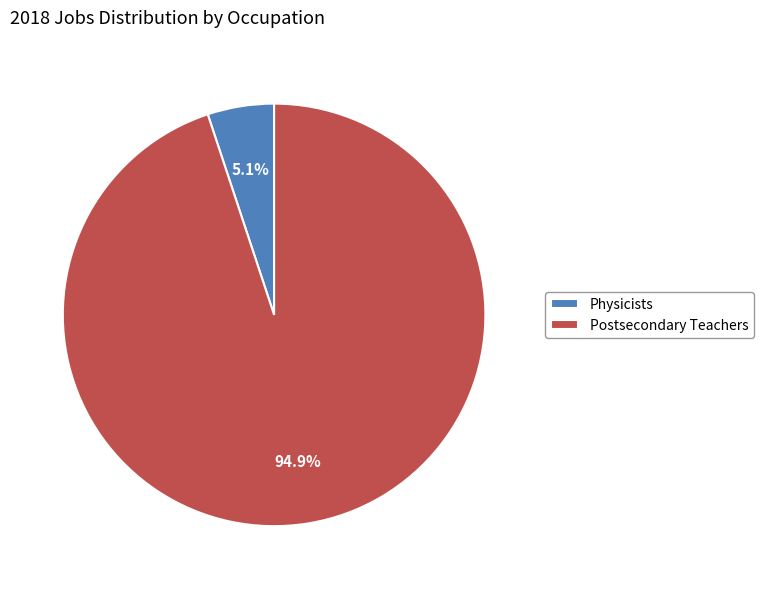

Which category has the biggest portion of the pie?

Postsecondary Teachers